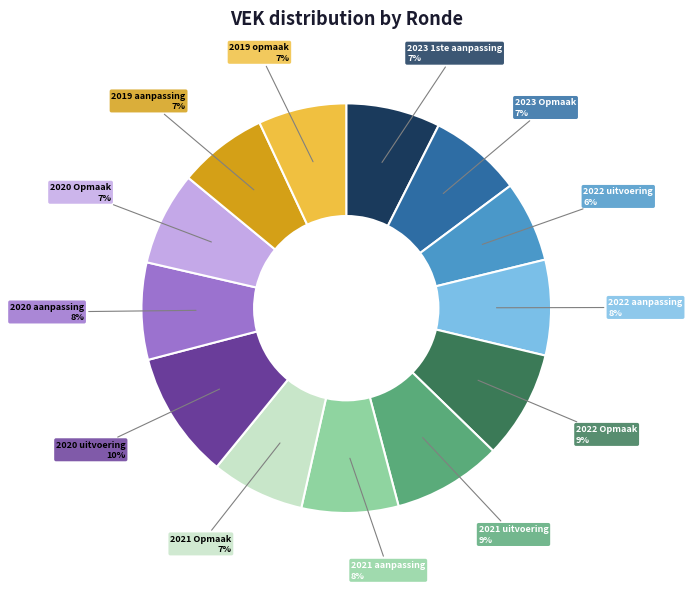

Is the sum of 2023 1ste aanpassing and 2022 Opmaak greater than half?

No